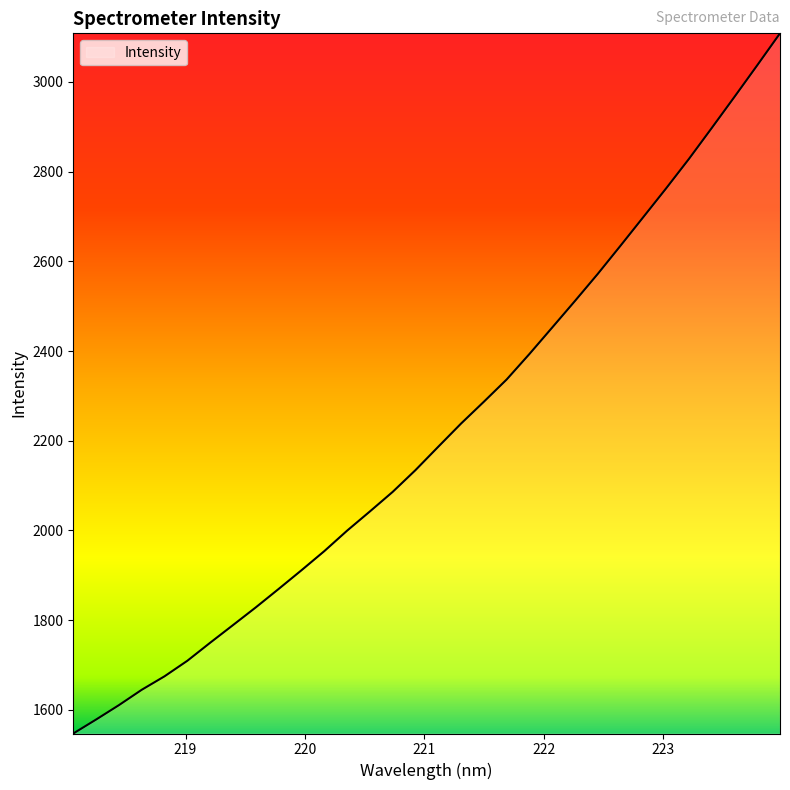

What is the greatest value displayed?

3108.1